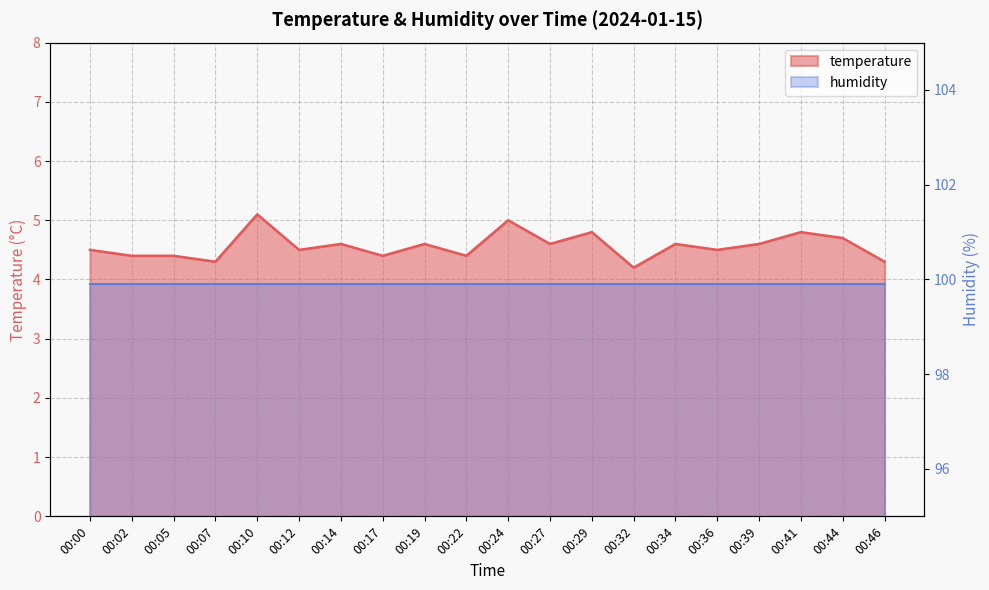

What is the value of the 10th point from the left?

4.4